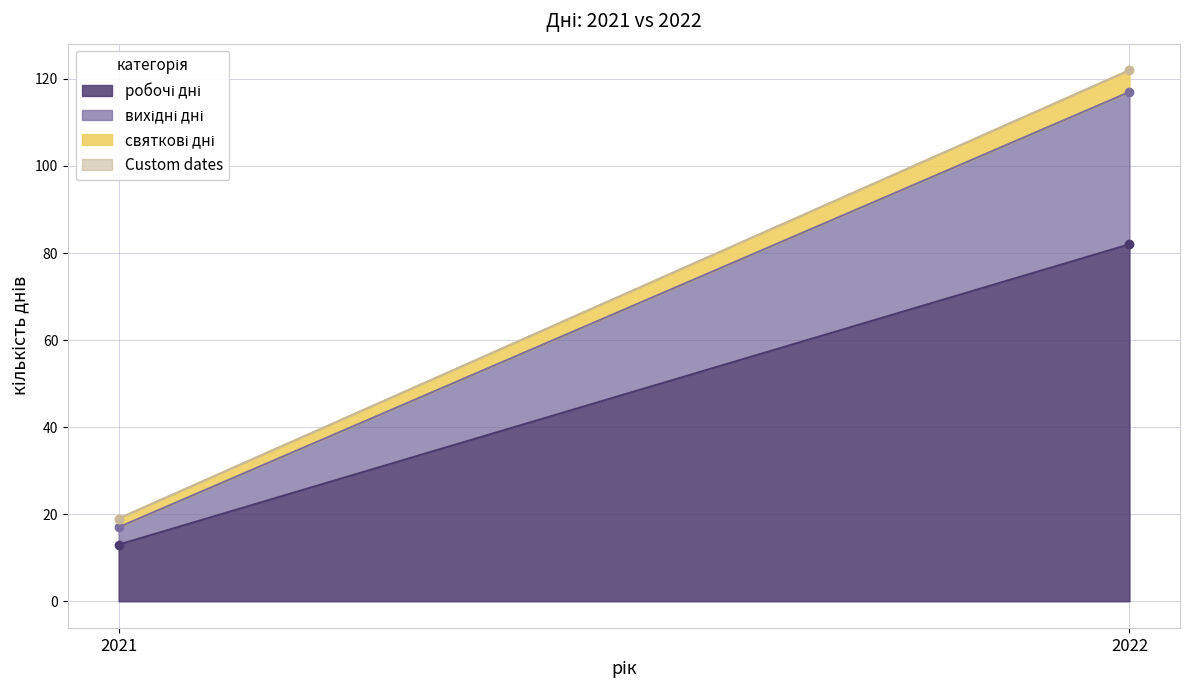

What is the sum of all вихідні дні values?

39